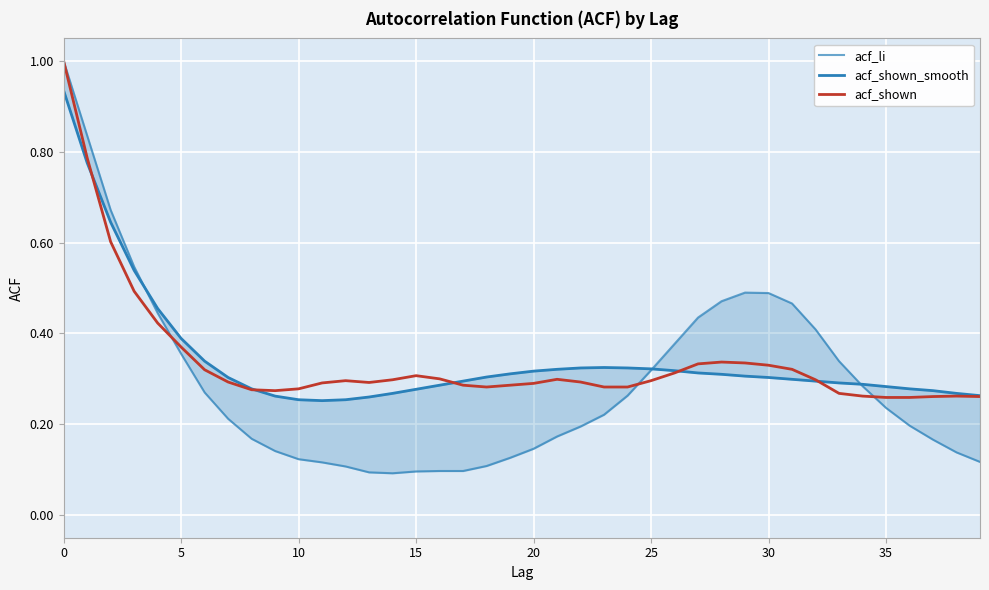

Is the value of acf_shown at 40 greater than the value of acf_li at 13?

Yes